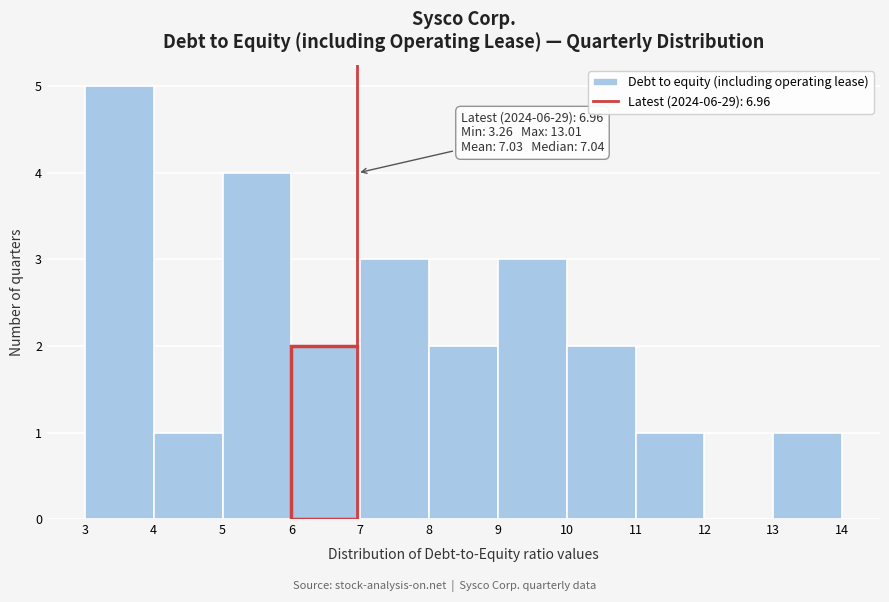

Over which range of the x-axis is the bar tallest?

3 to 4